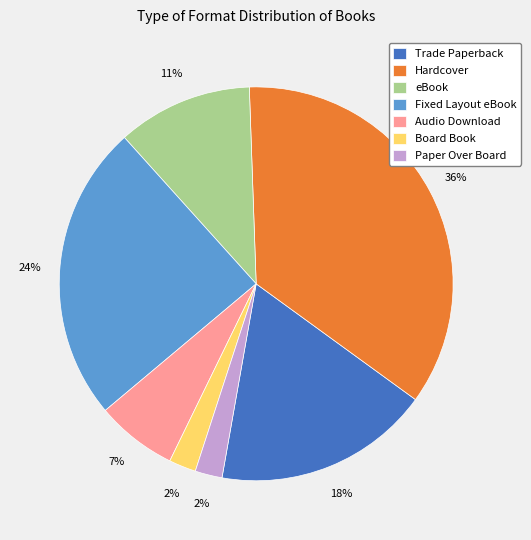

Is there any slice that represents more than half of the pie?

No